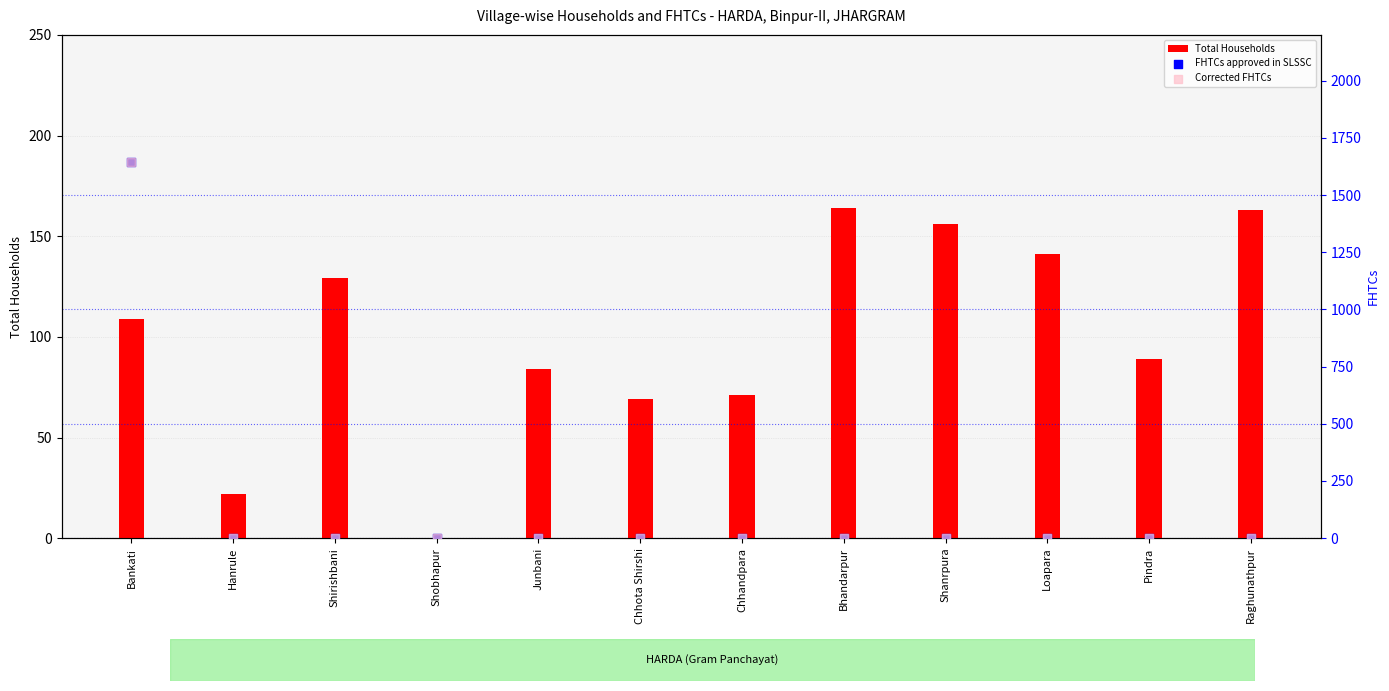

Is the value of Total Households at Shirishbani greater than the value of Corrected FHTCs at Shirishbani?

Yes